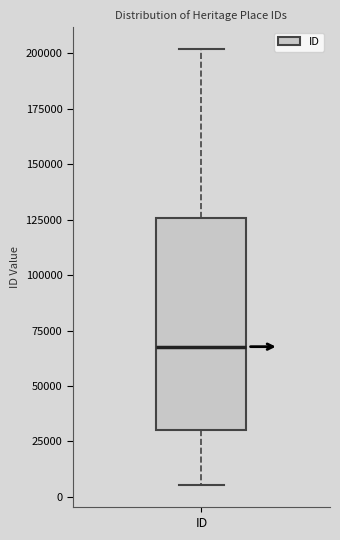

Transcribe this box plot: give where the median line is, the range the box spans, and where the two whiskers end, as read against the y-axis. The values are not printed on the chart, so give them approximately, as read against the axis.

median 70000, box 30000 to 125000, whiskers 5000 to 200000